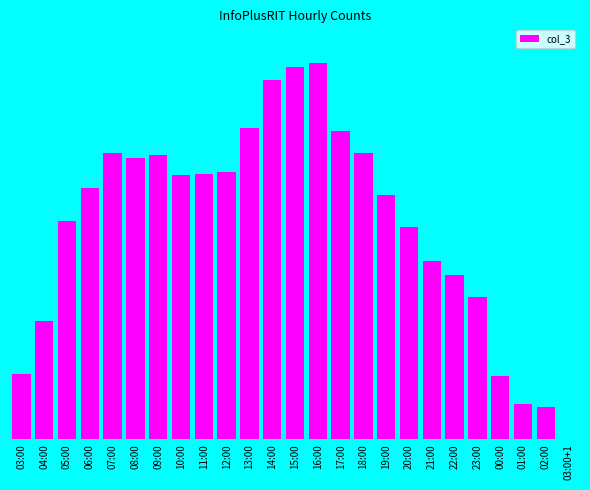

What is the smallest value displayed?

2